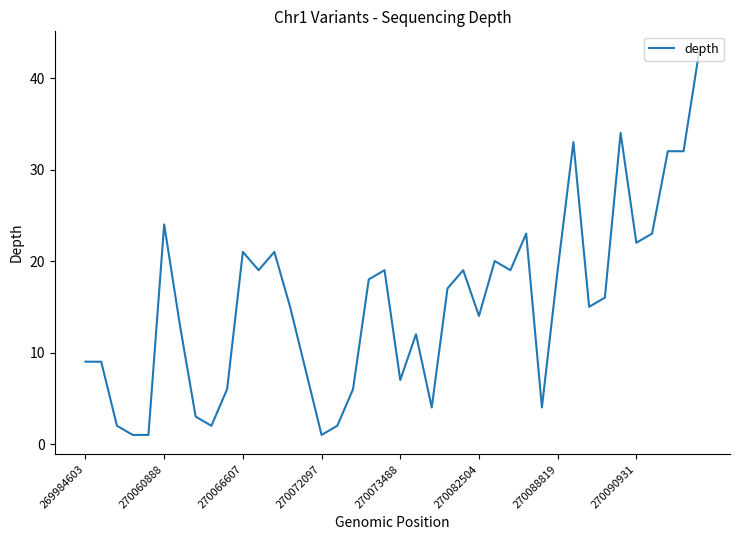

What is the maximum value shown in the chart?

43